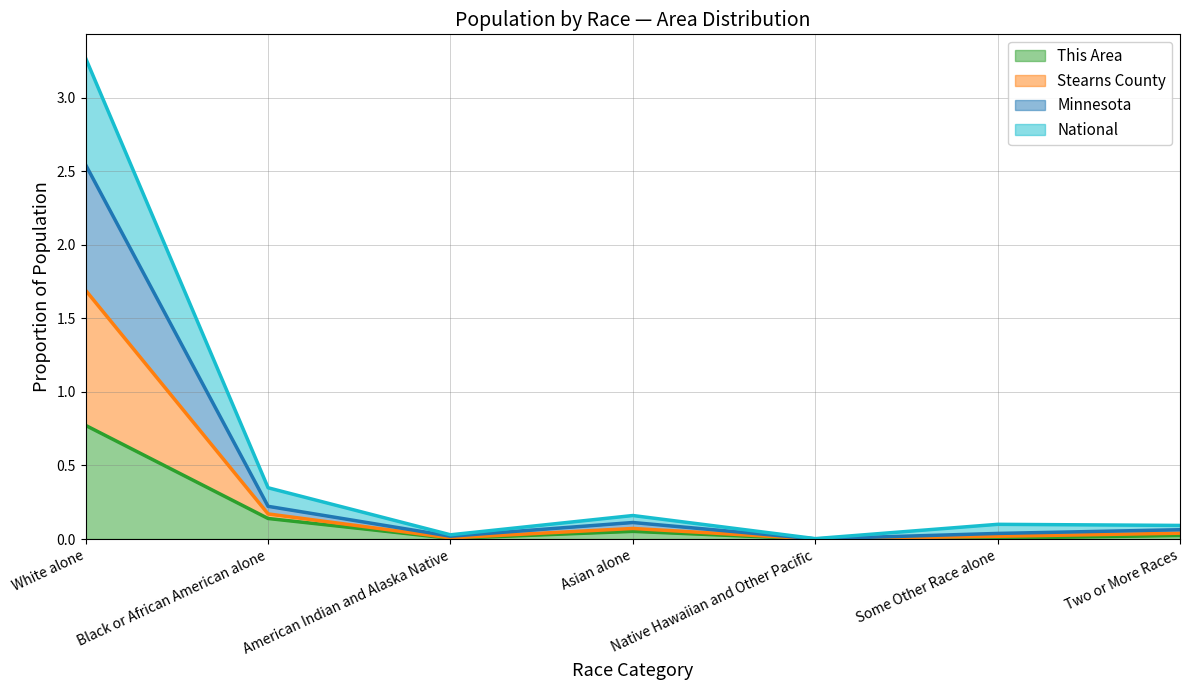

What are all the series names shown in the legend?

This Area, Stearns County, Minnesota, National